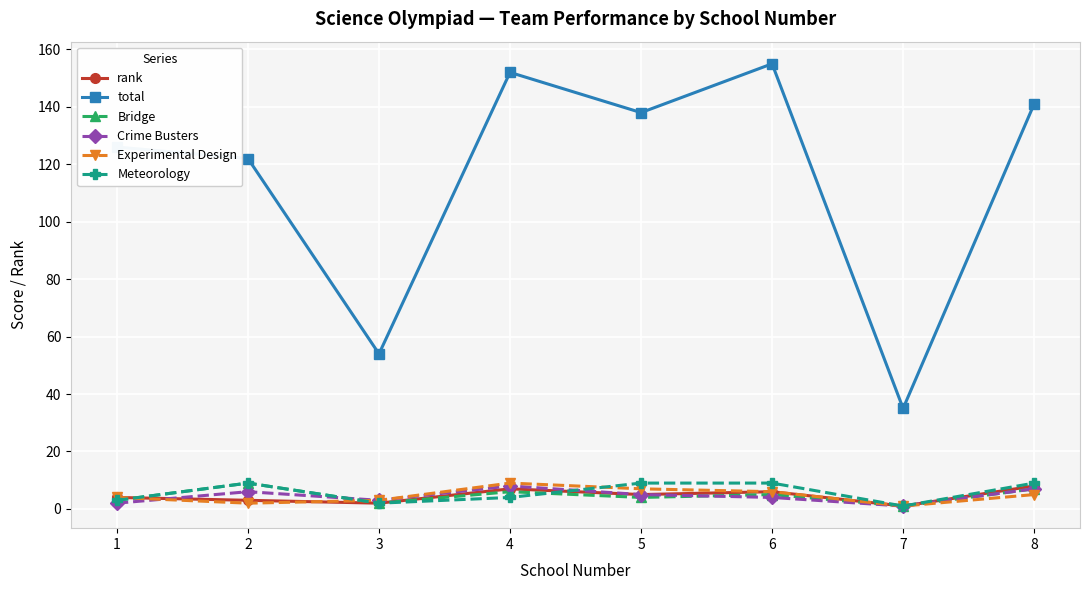

Is it true that total equals 122 at 2?

True